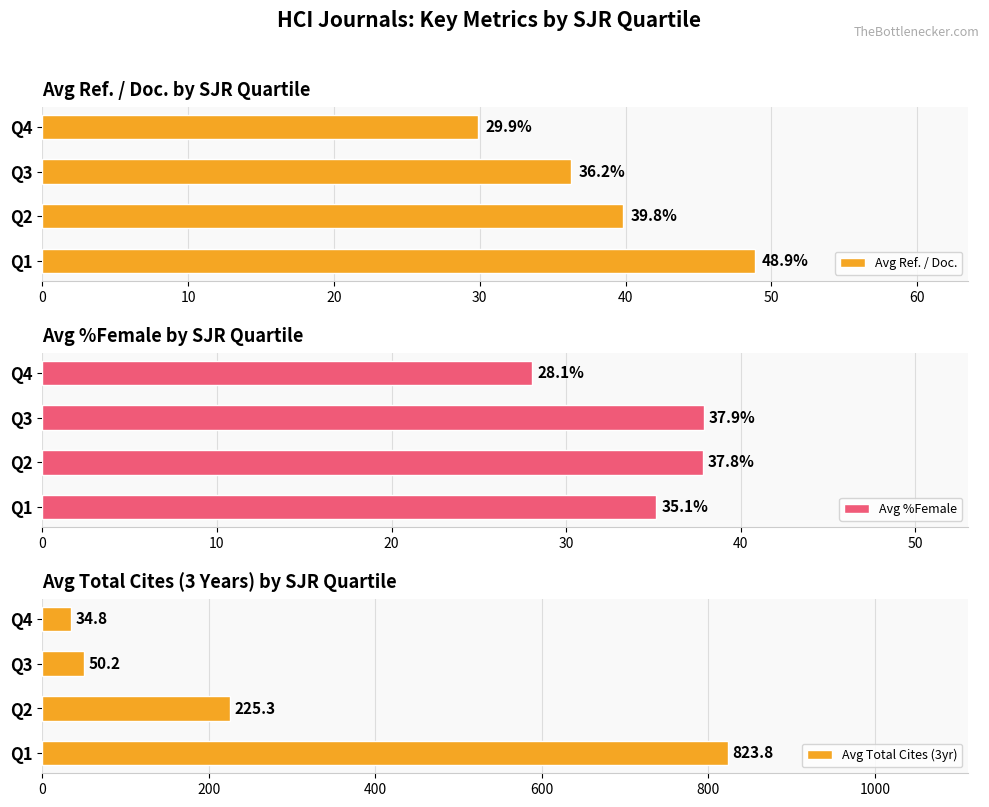

Between 0 and 20, which series saw the biggest shift?

Avg Total Cites (3yr)